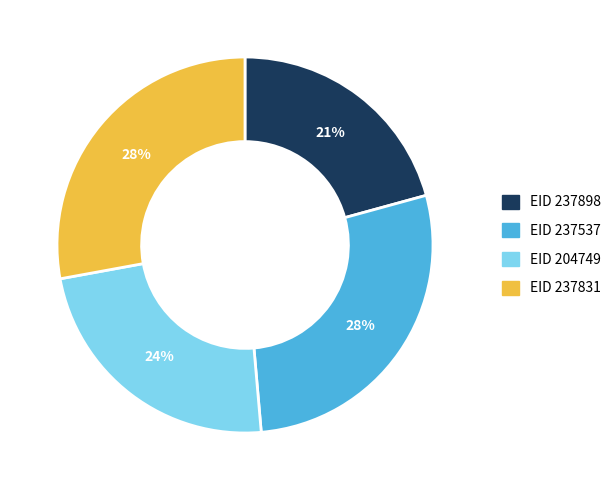

Is EID 204749 the majority of the pie?

No